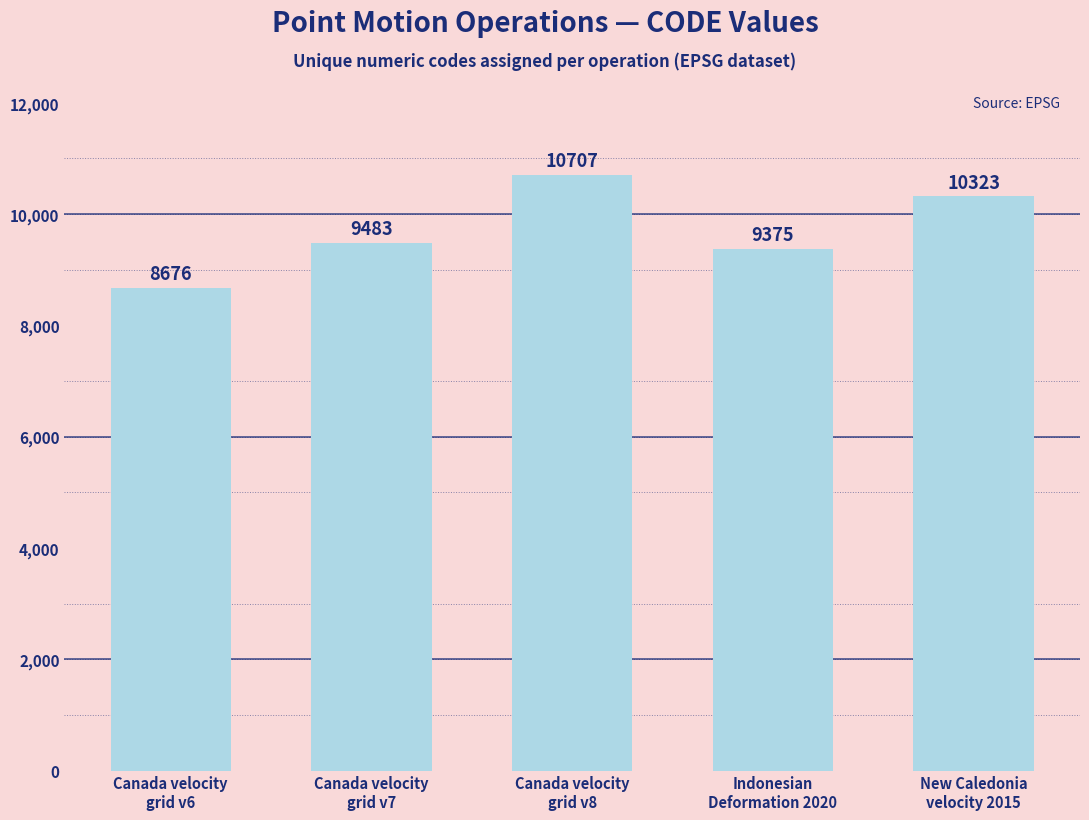

The value at New Caledonia
velocity 2015 is 10323. True or false?

True